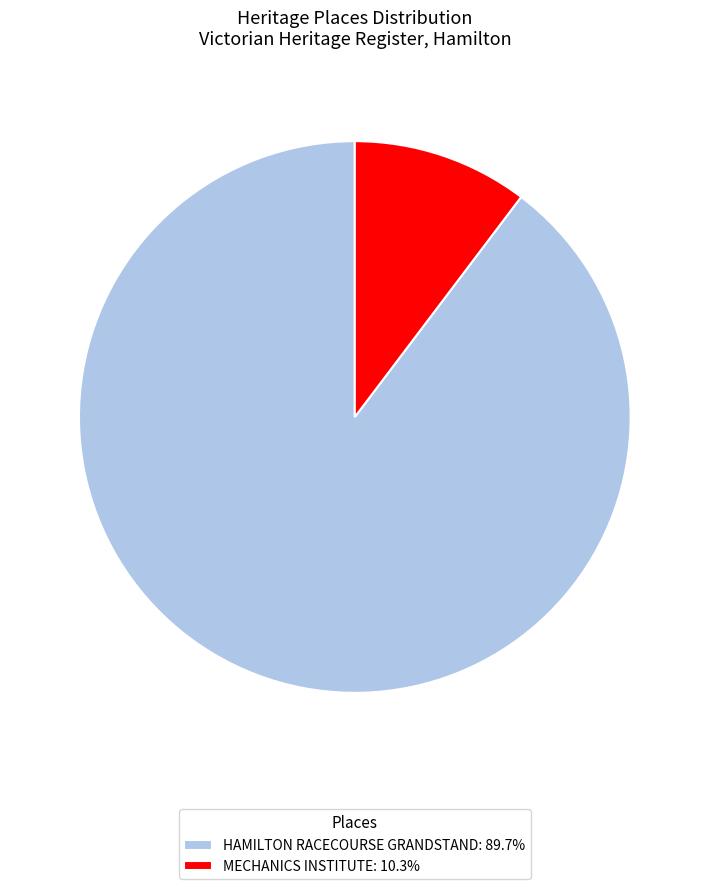

Combined, do MECHANICS INSTITUTE: 10.3% and HAMILTON RACECOURSE GRANDSTAND: 89.7% account for over 50%?

Yes